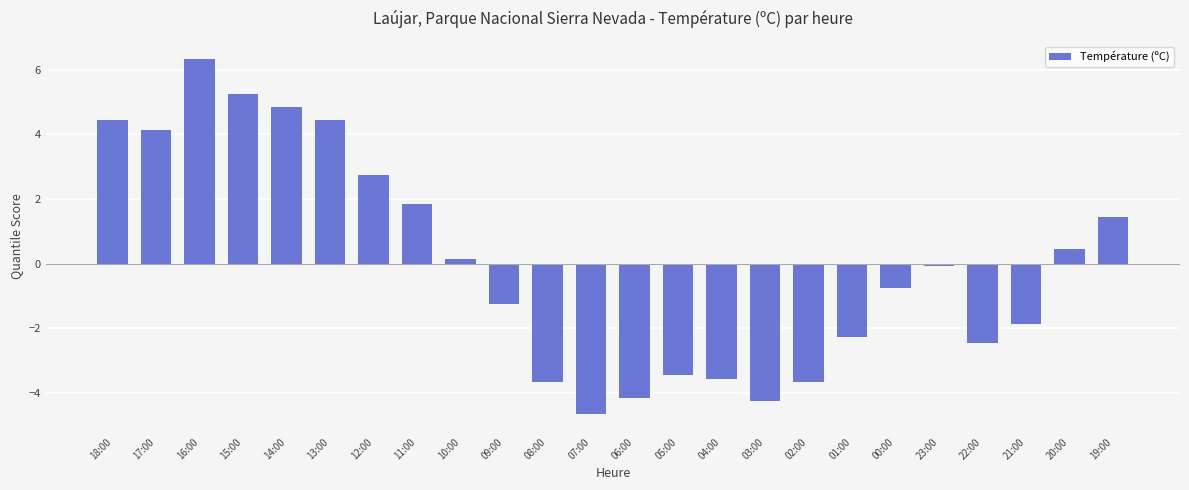

The chart shows a value of -3.5 at 05:00. True or false?

True